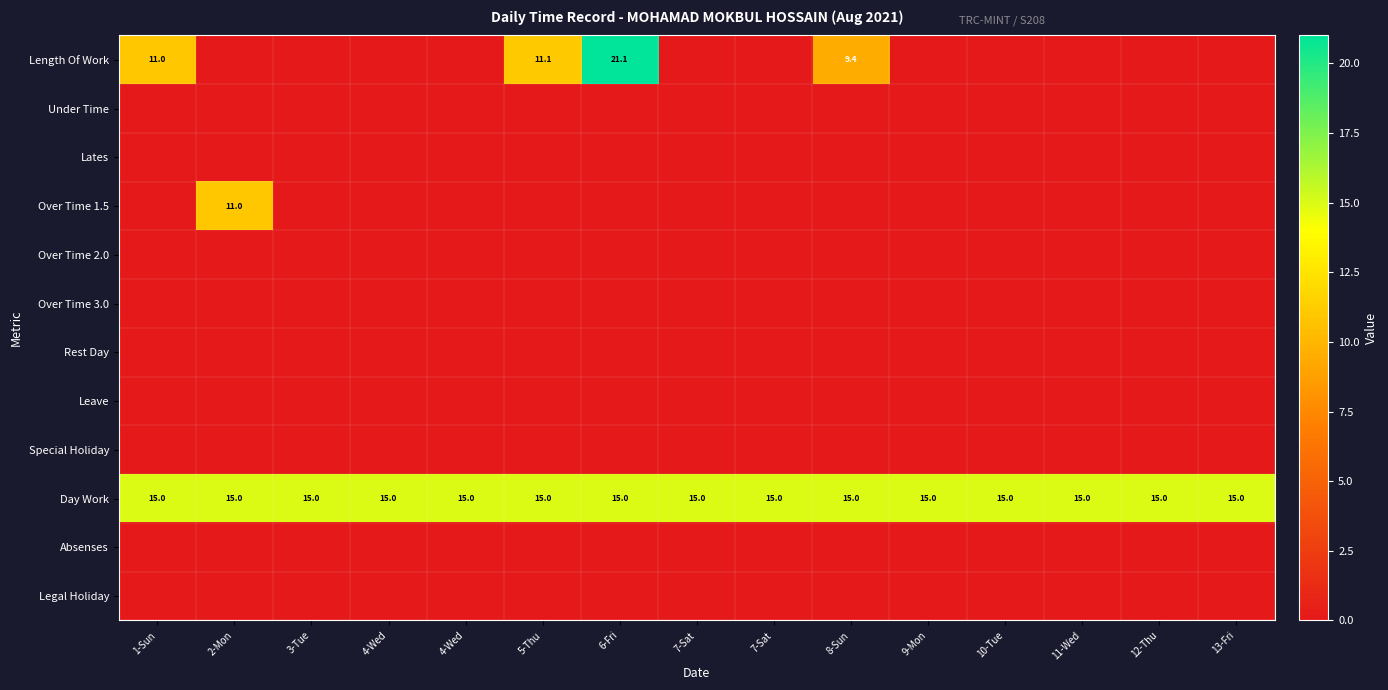

Which series has the widest spread of values?

Length Of Work